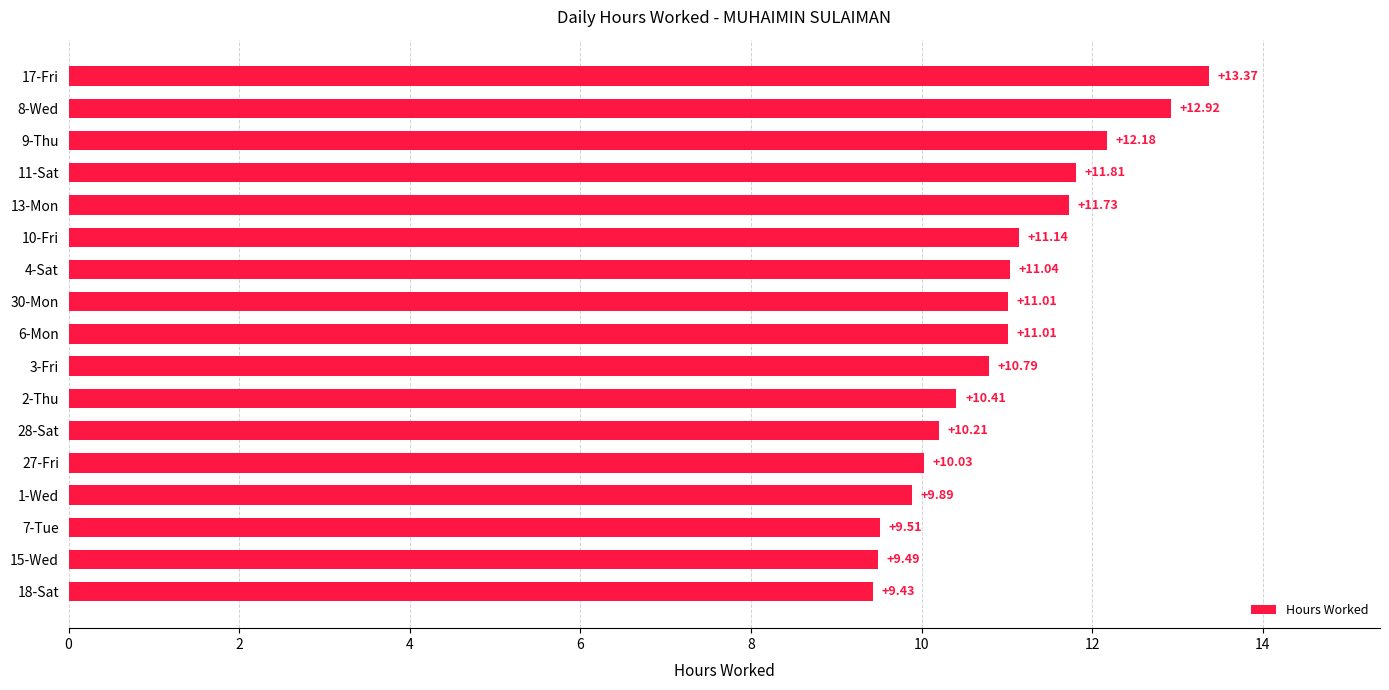

What is the change in value from 11-Sat to 8-Wed?

+1.1